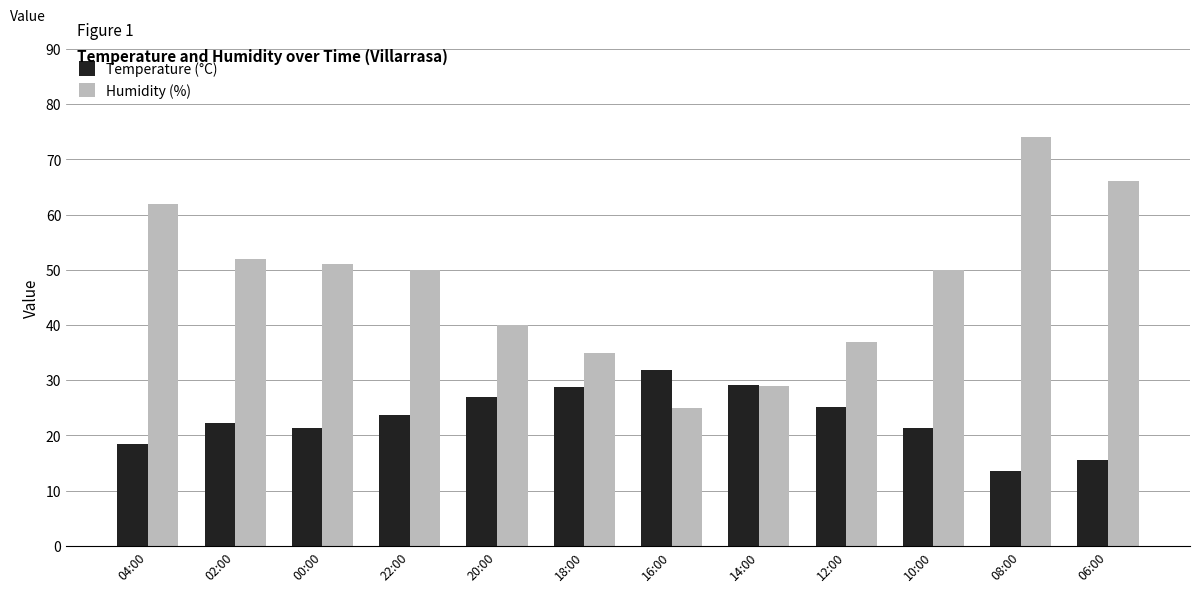

List the series in order of their peak value, highest first.

Humidity (%), Temperature (°C)